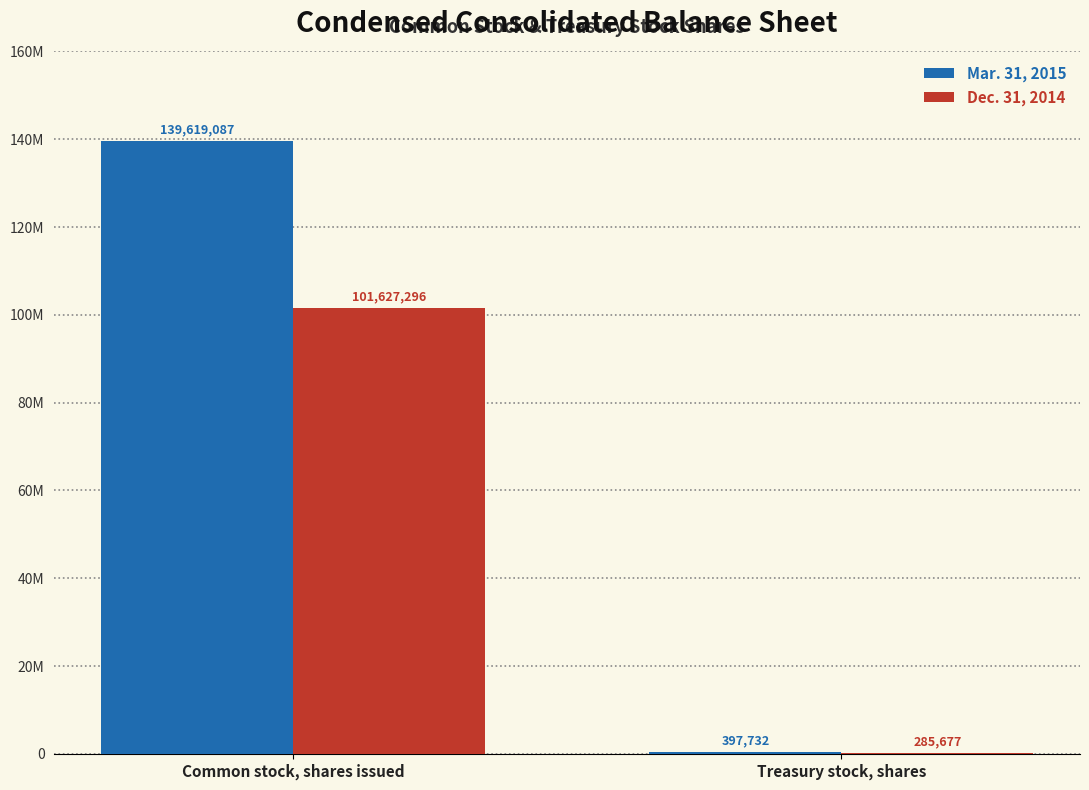

At how many categories does at least one series exceed 66798922?

1